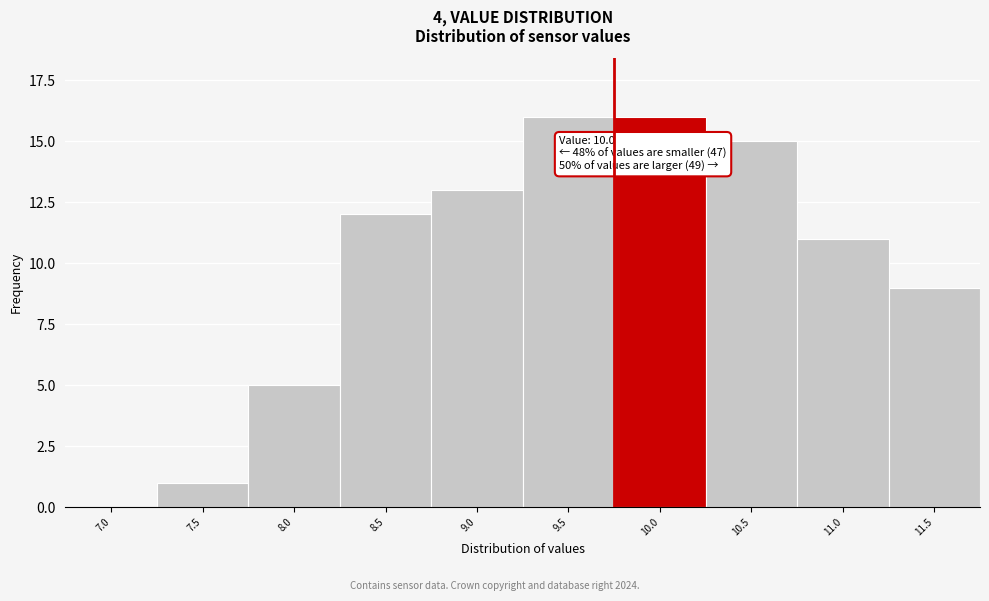

Reading left to right, what are all the values shown in this chart?

7.0=0	7.5=1	8.0=5	8.5=12	9.0=13	9.5=16	10.0=16	10.5=15	11.0=11	11.5=9